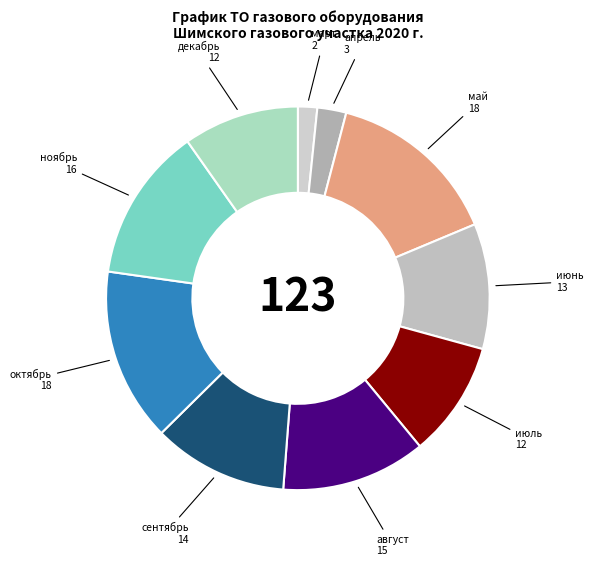

Count the number of slices in the pie.

10